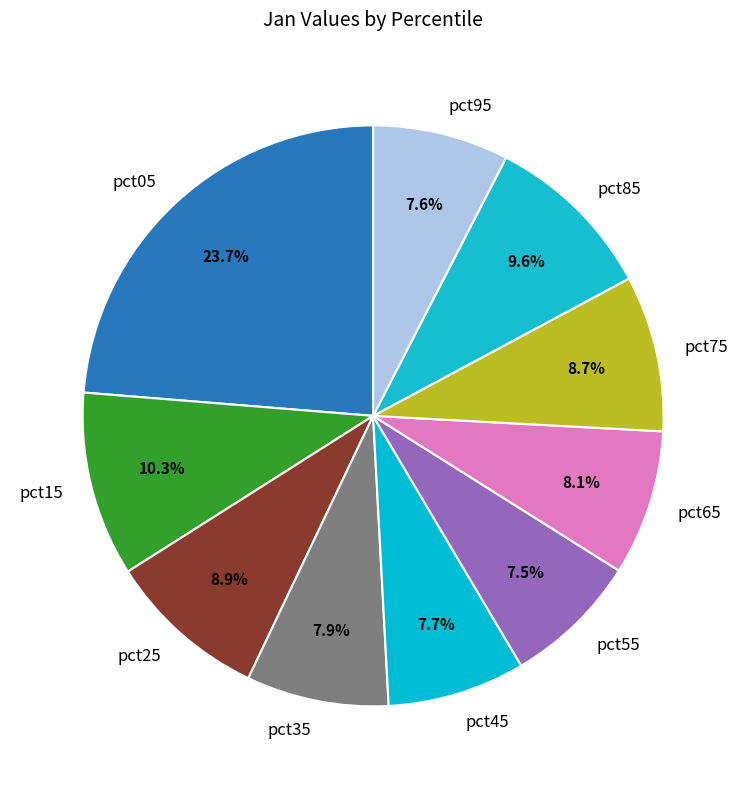

Which slice is the largest?

pct05